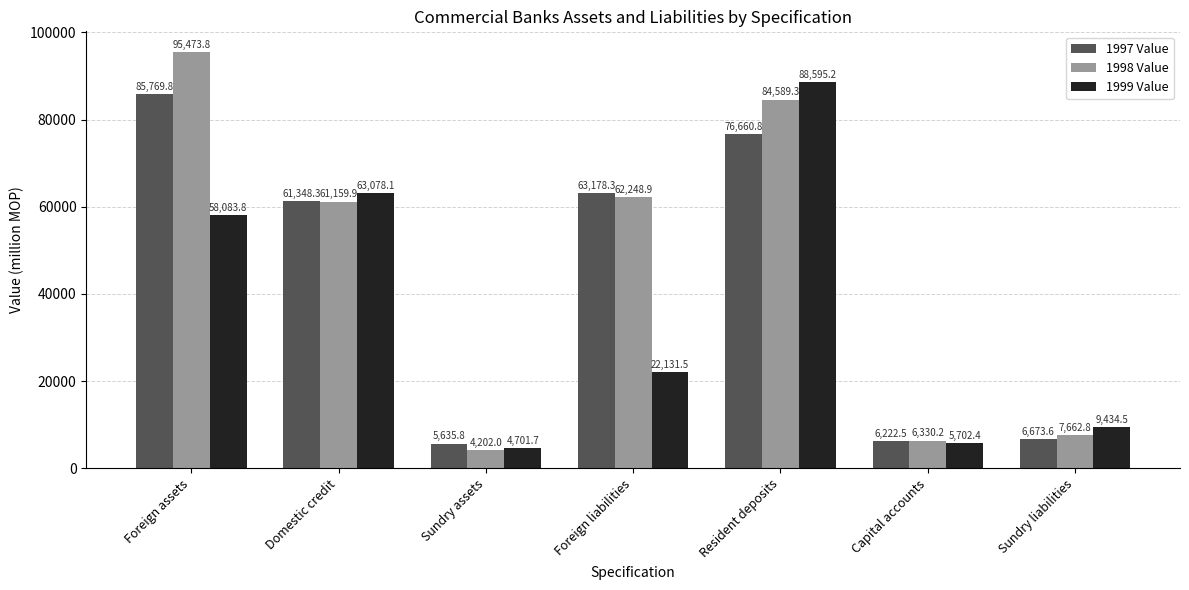

Which series has the largest total across all categories?

1998 Value